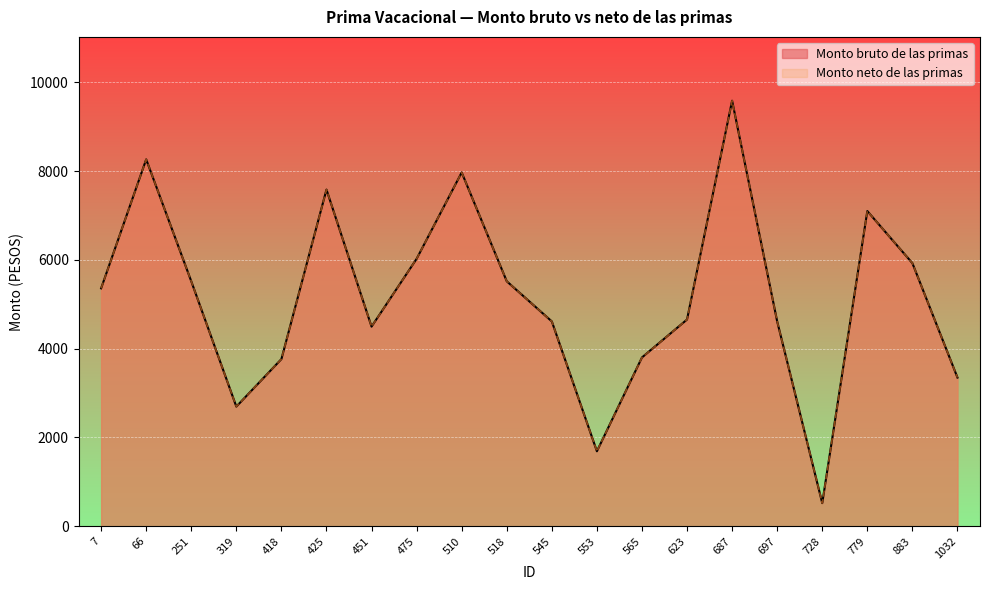

Does the chart display data point markers on the line(s)?

No